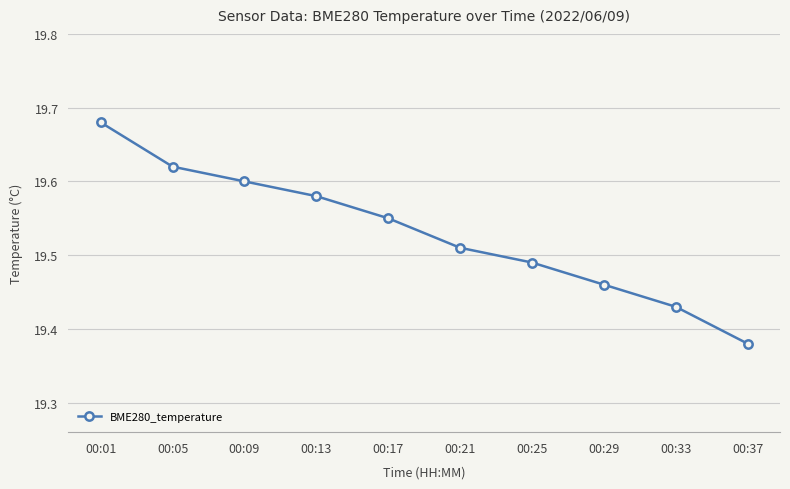

True or false: there are more than 0 points higher than both neighbors.

False